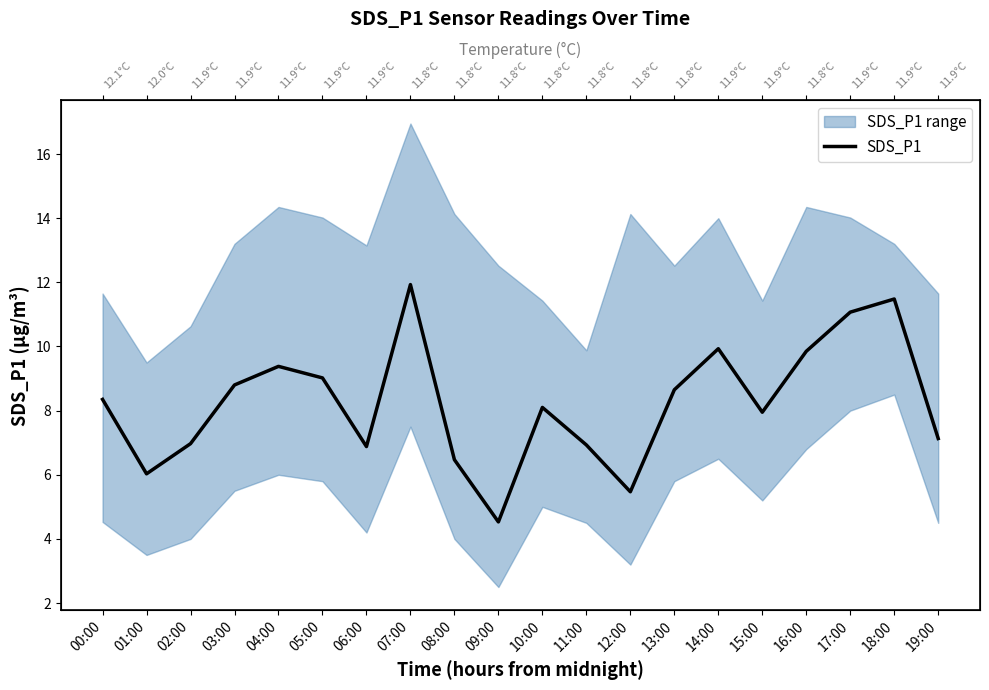

How many values exceed 8?

11